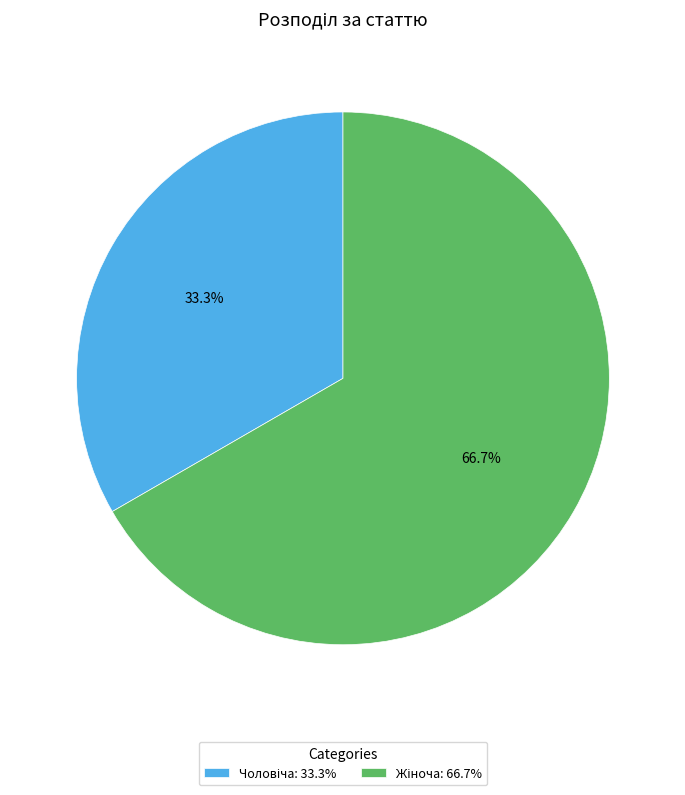

Is there a majority slice in this chart?

Yes